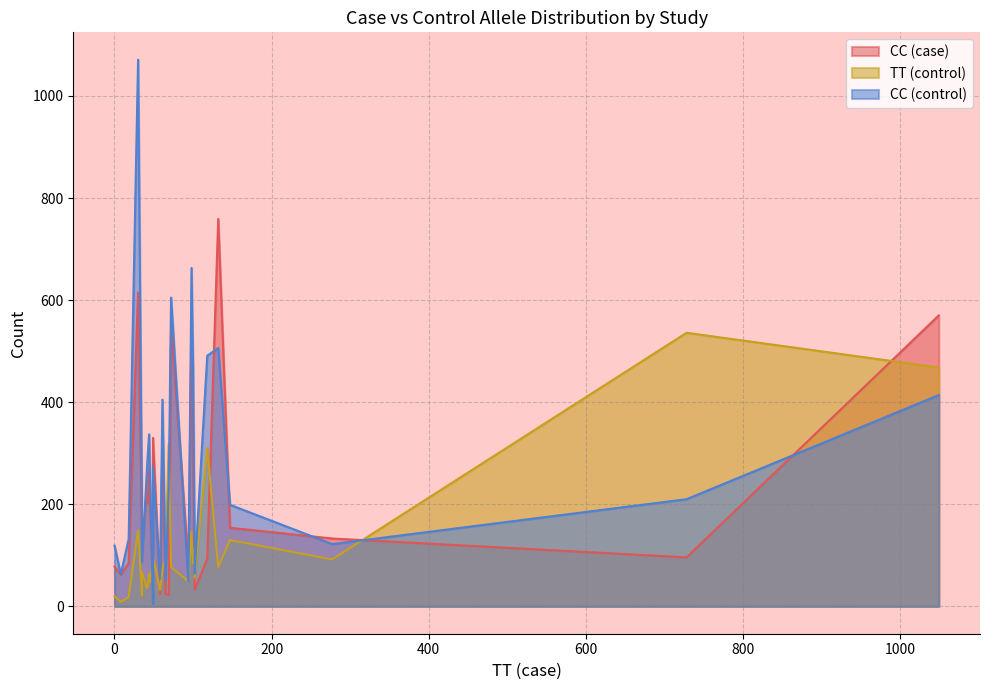

Which series has the largest total across all categories?

CC (control)